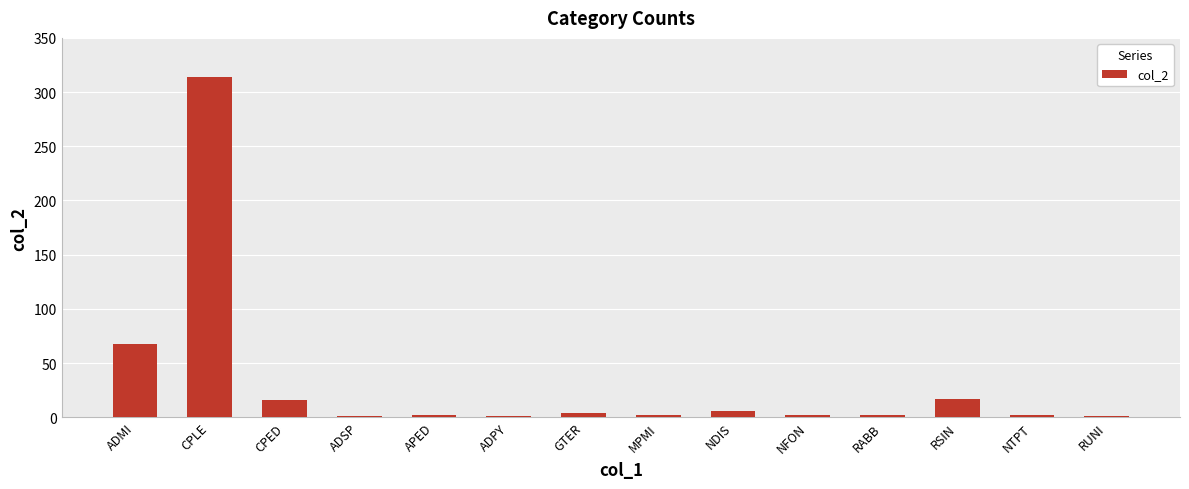

Which category has the highest value across all series?

CPLE